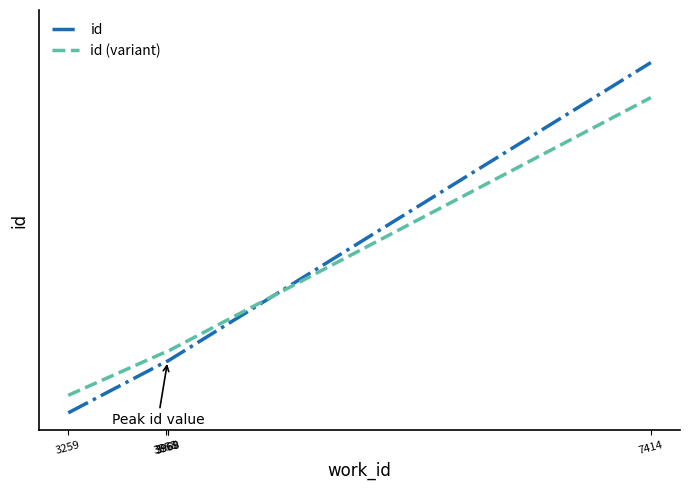

Reading left to right, extract all data points from this chart.

id: 0.0	0.1	0.1	0.1	1.0
id (normalized variant): 0.1	0.2	0.2	0.2	0.9